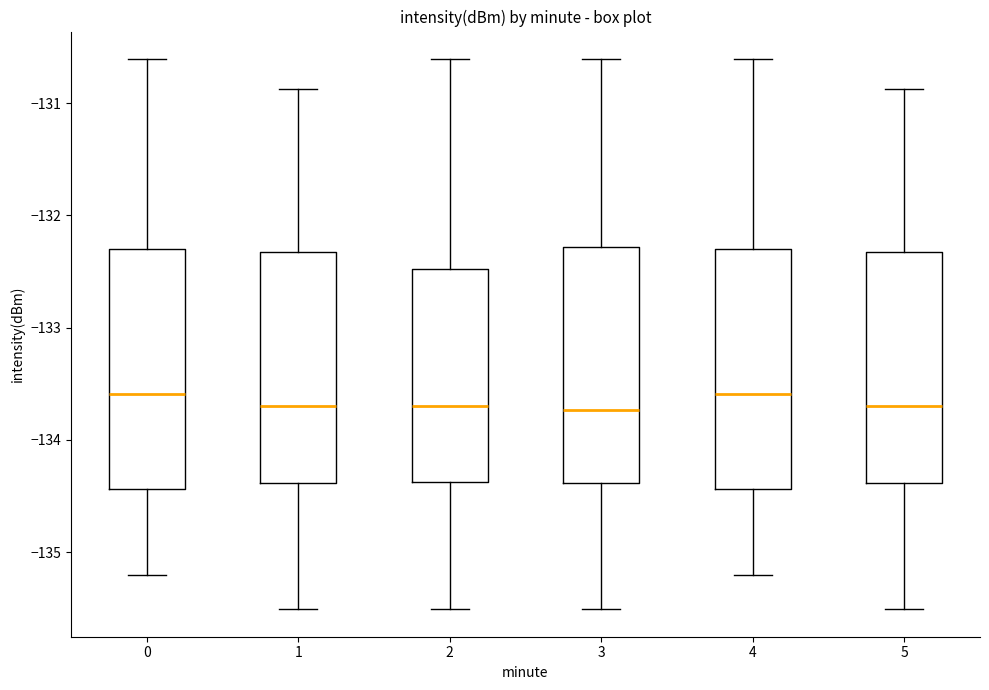

Reading left to right, read every box against the y-axis: the position of its median line, the range the box covers, and the ends of its whiskers. The values are not printed on the chart, so give them approximately, as read against the axis.

0: median -133.6, box -134.4 to -132.3, whiskers -135.2 to -130.6
1: median -133.7, box -134.4 to -132.3, whiskers -135.5 to -130.9
2: median -133.7, box -134.4 to -132.5, whiskers -135.5 to -130.6
3: median -133.7, box -134.4 to -132.3, whiskers -135.5 to -130.6
4: median -133.6, box -134.4 to -132.3, whiskers -135.2 to -130.6
5: median -133.7, box -134.4 to -132.3, whiskers -135.5 to -130.9